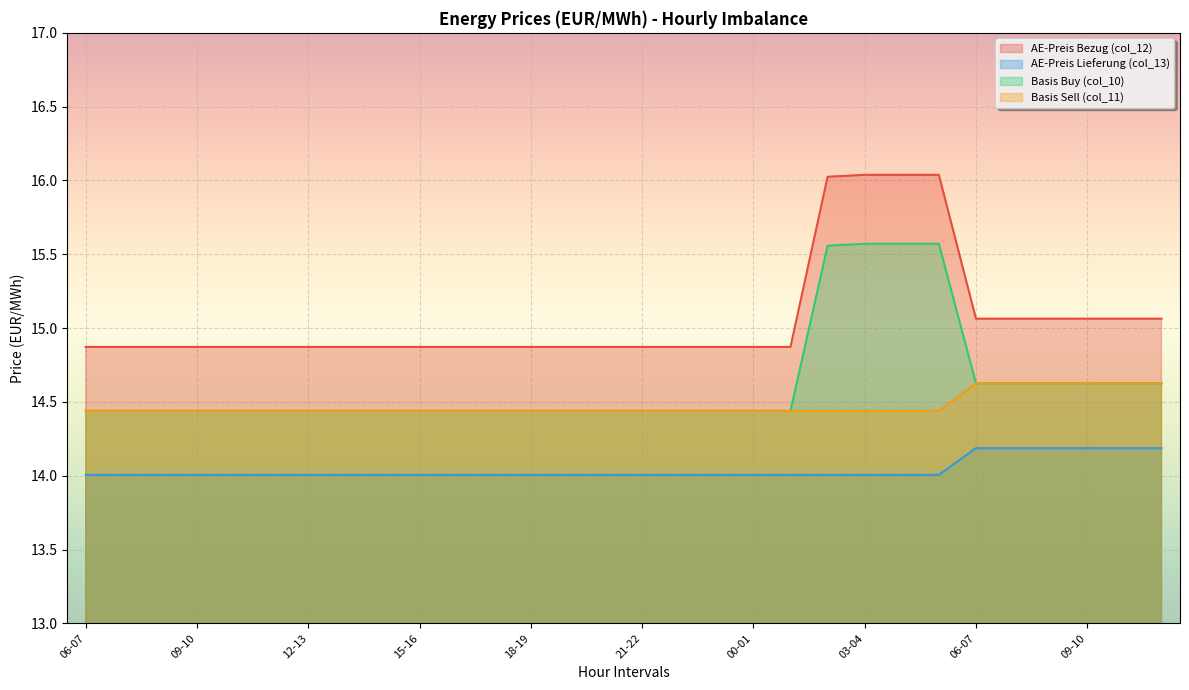

Is it true that Basis Sell (col_11) equals 14.4 at 17-18?

True